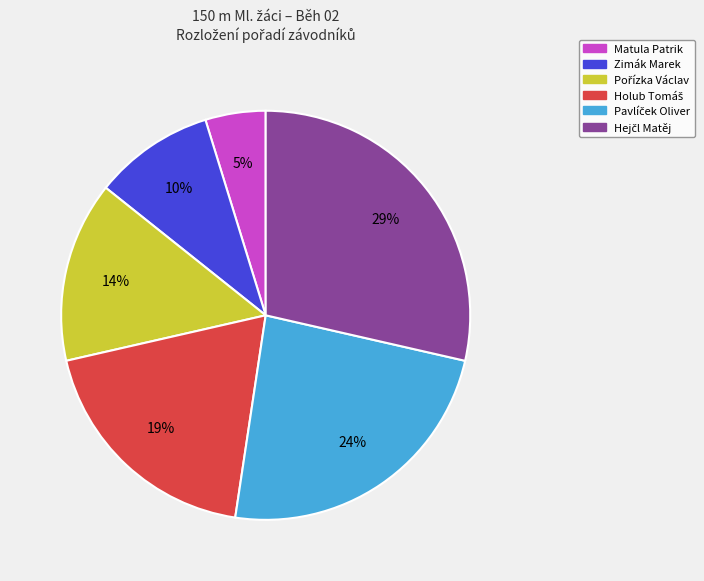

Which category has the smallest portion of the pie?

Matula Patrik